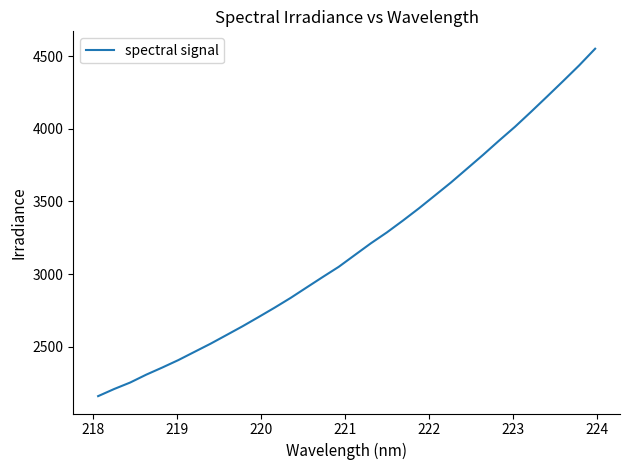

Does the chart have visible grid lines?

No